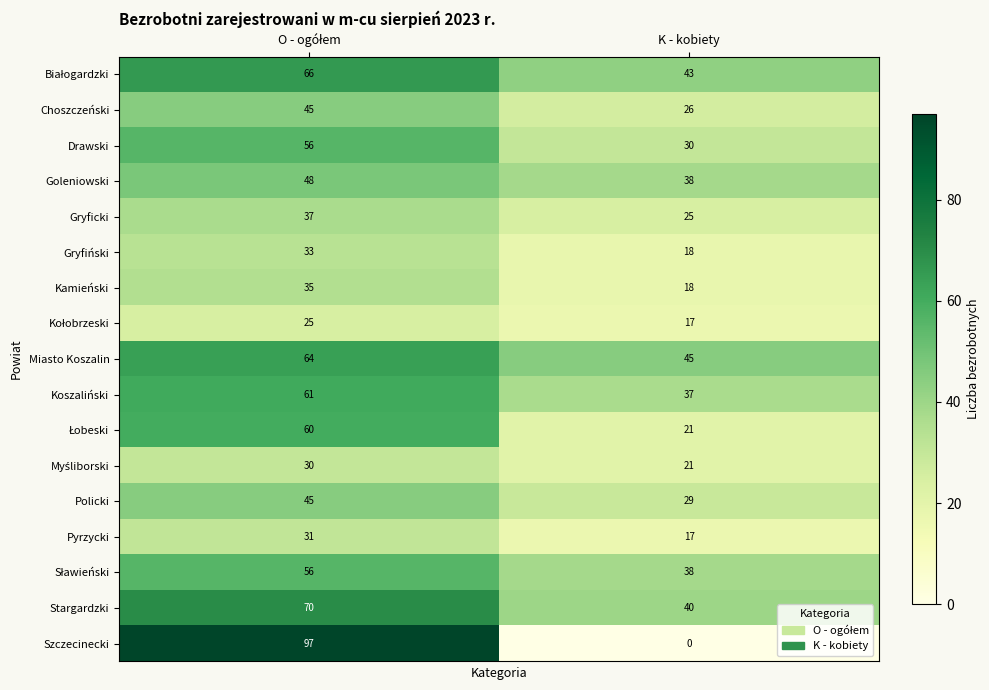

At which label does Szczecinecki reach its minimum?

K - kobiety